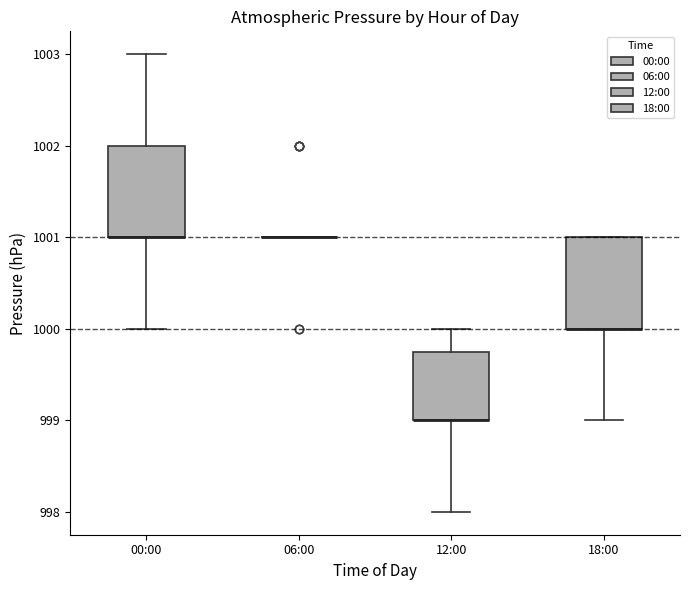

Where does the upper whisker of the box for 12:00 end on the y-axis? The values are not printed on the chart, so give them approximately, as read against the axis.

1000.0